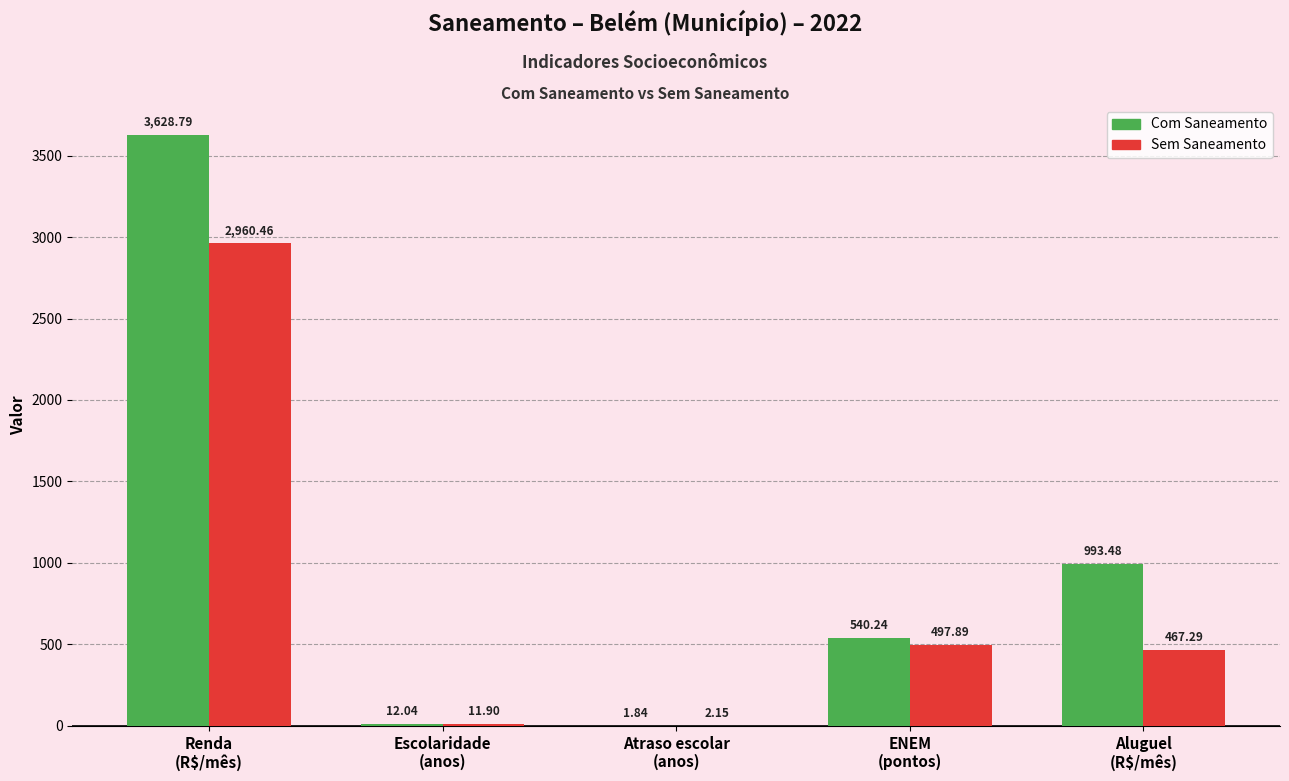

How many data points in Sem Saneamento are above 467?

3